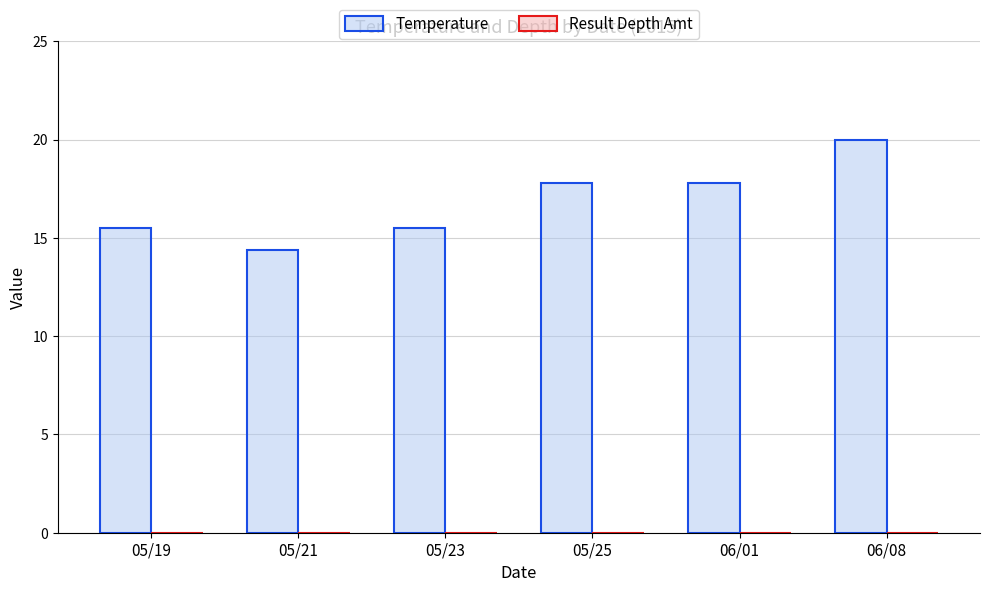

What is the maximum value shown in the chart?

20.0